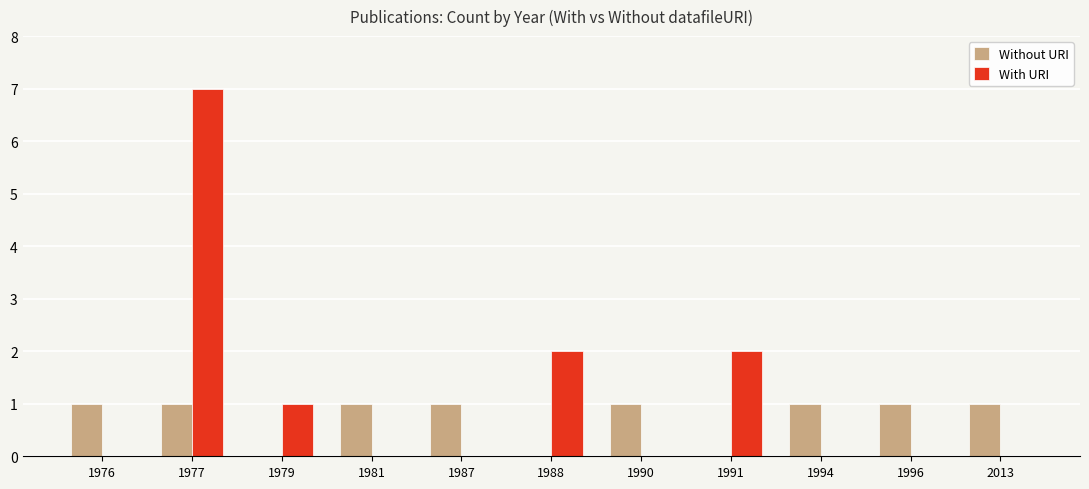

True or false: With URI has a value of 2 at 1988.

True